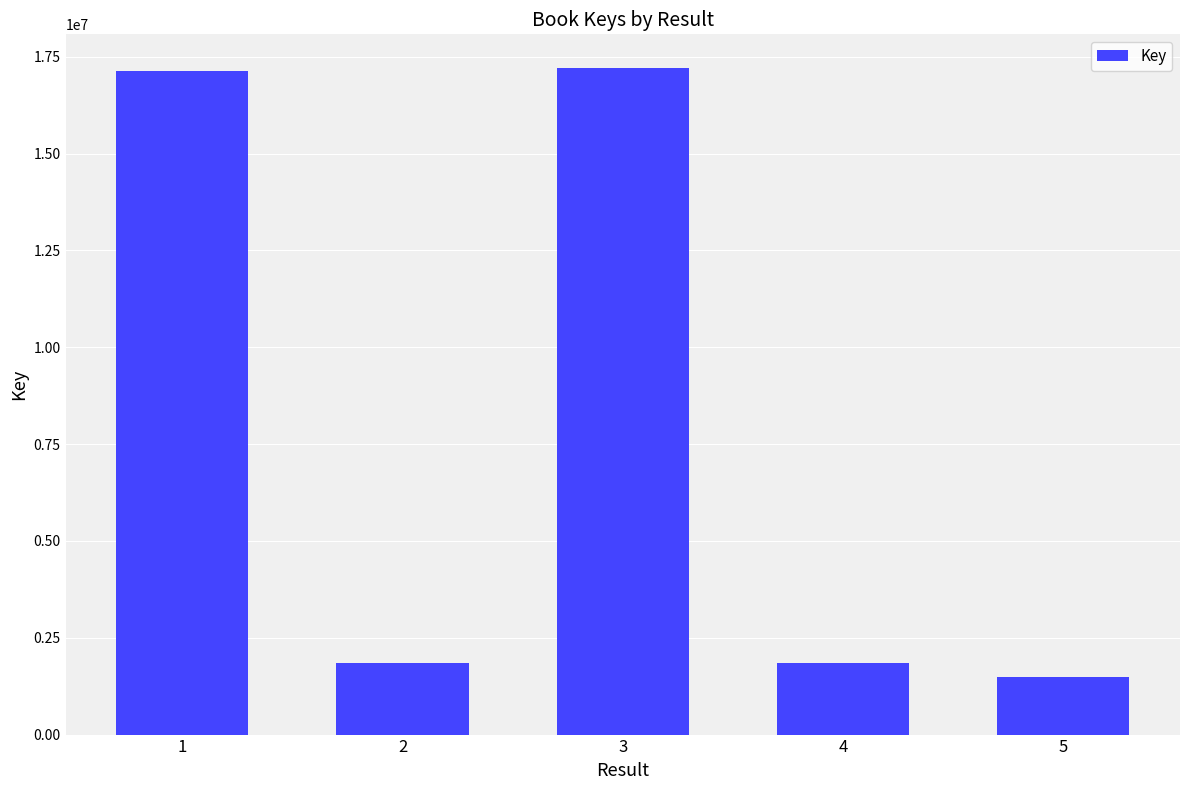

Where does the data first go above 1851516?

1